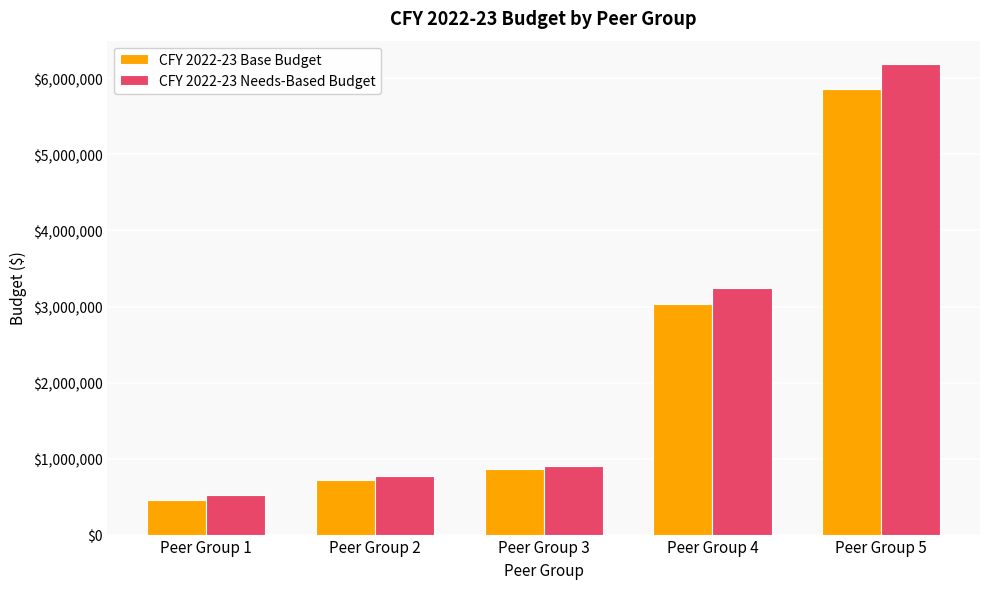

Rank the categories by CFY 2022-23 Base Budget value from highest to lowest.

Peer Group 5, Peer Group 4, Peer Group 3, Peer Group 2, Peer Group 1